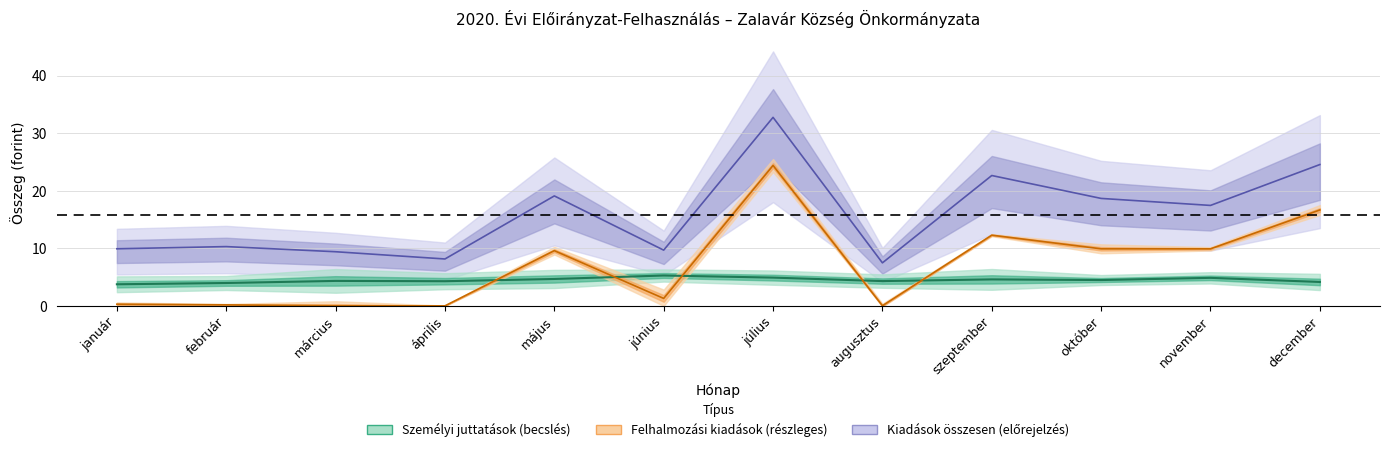

At which category does Személyi juttatások reach its first local peak?

március